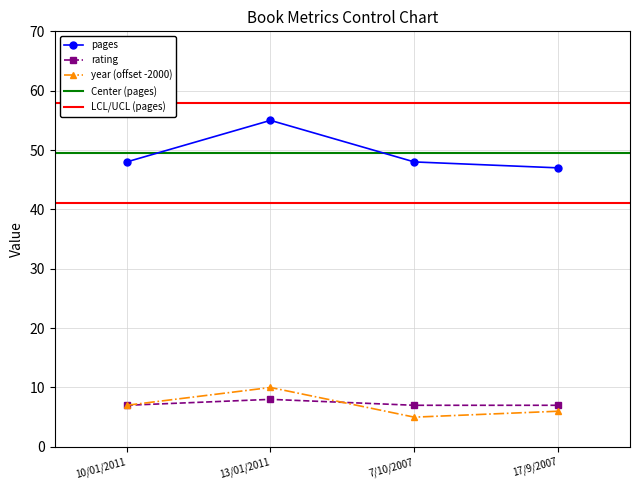

Rank the series at 10/01/2011 from lowest to highest value.

rating, year, pages